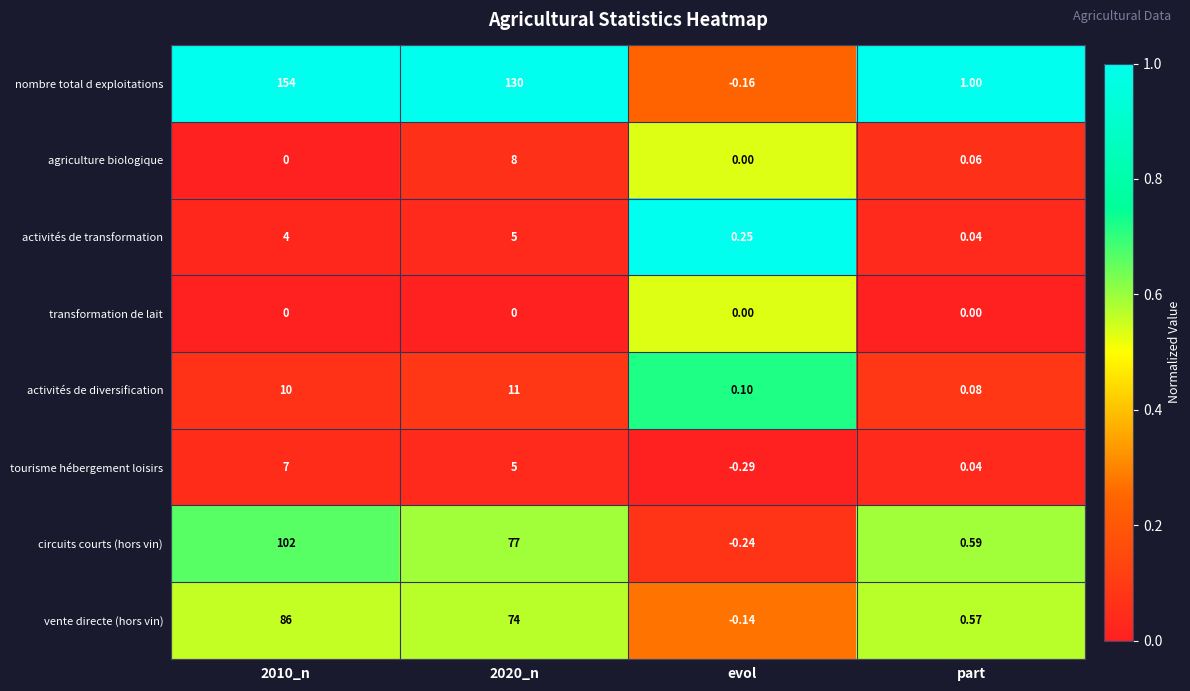

List the series in order of their peak value, lowest first.

transformation de lait, activités de transformation, tourisme hébergement loisirs, agriculture biologique, activités de diversification, vente directe (hors vin), circuits courts (hors vin), nombre total d exploitations